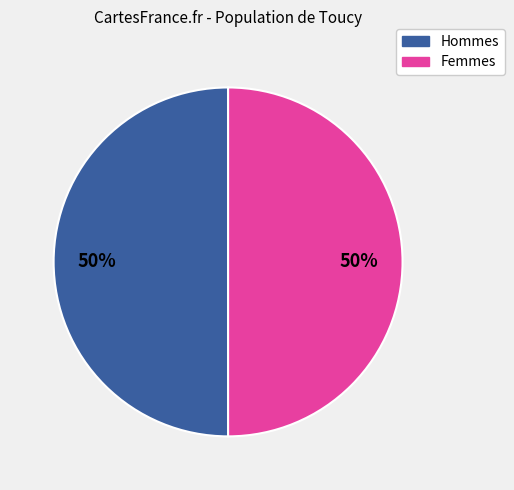

How many slices are in this pie chart?

2